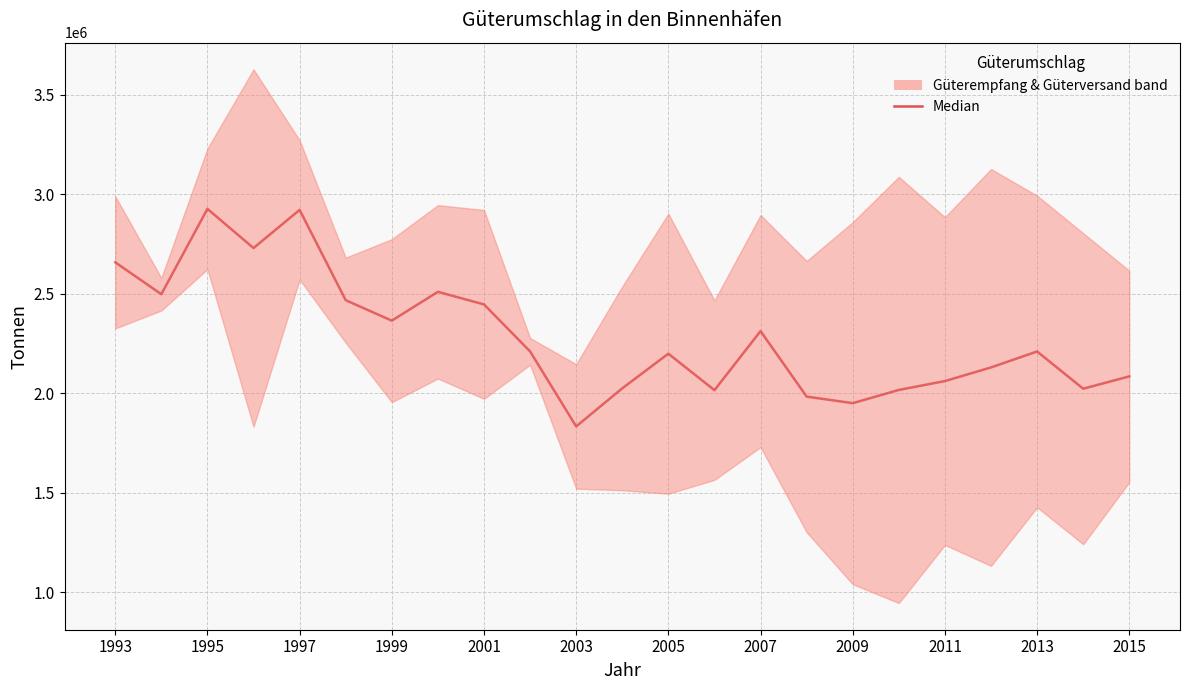

At which label does the data first exceed 2210869?

1993